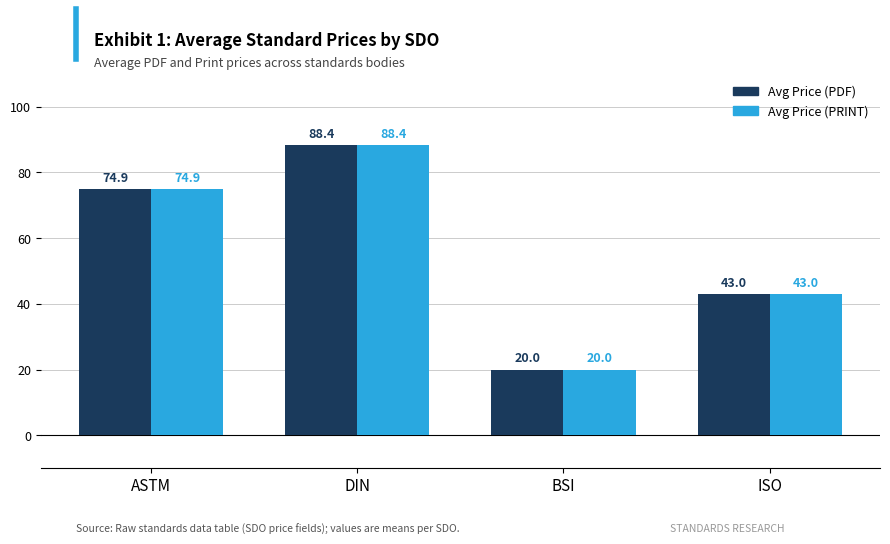

Reading right to left, what are all the values shown in this chart?

Avg Price (PDF): ISO=43.0	BSI=20.0	DIN=88.4	ASTM=74.9
Avg Price (PRINT): ISO=43.0	BSI=20.0	DIN=88.4	ASTM=74.9